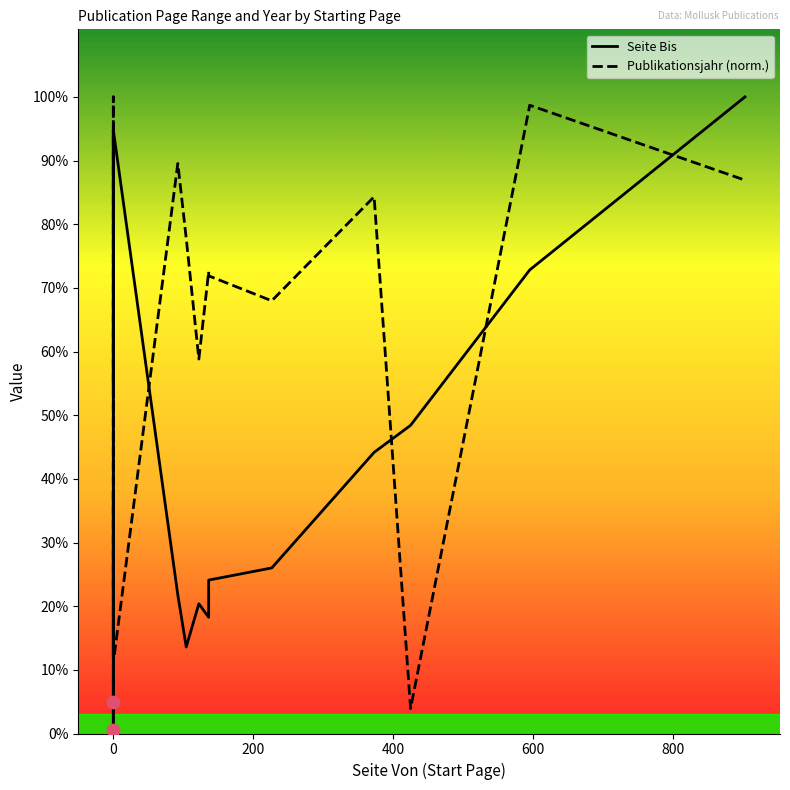

Is the value of Seite Bis at 12 greater than the value of Publikationsjahr (norm.) at 14?

Yes